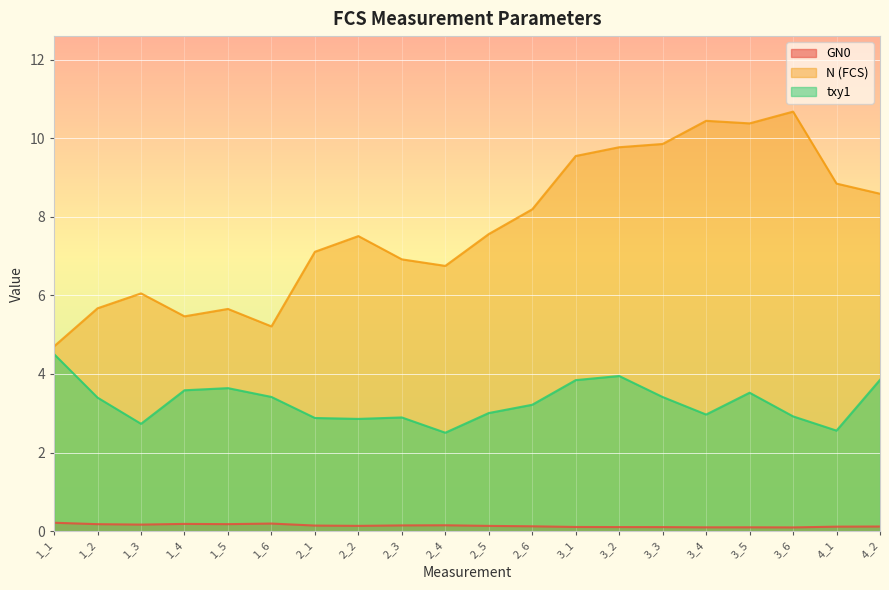

What are all the series names shown in the legend?

GN0, N (FCS), txy1